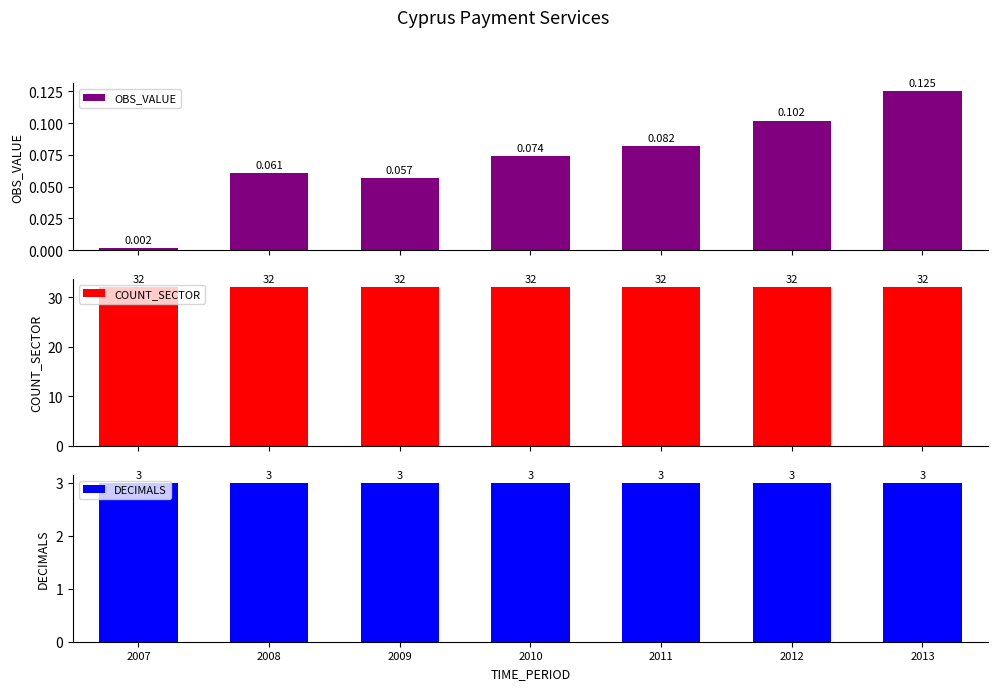

What is the value of the COUNT_SECTOR bar at the 4th from the left?

32.0